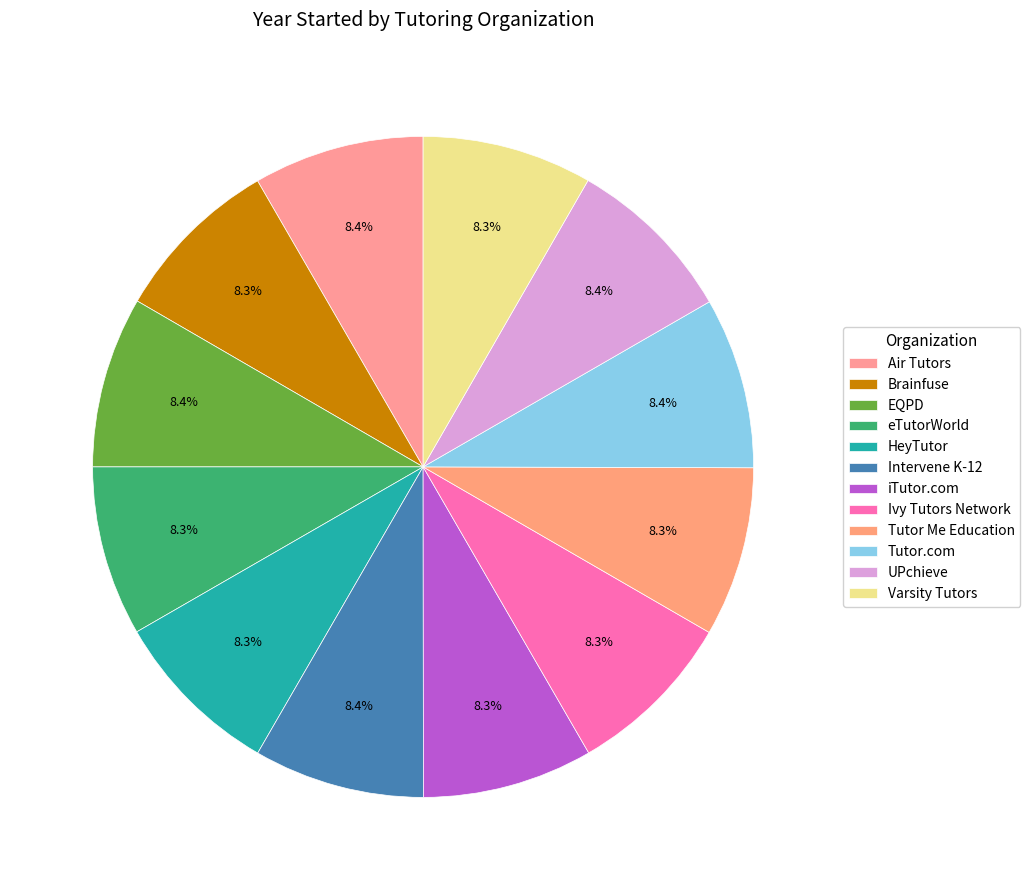

How many slices are in this pie chart?

12